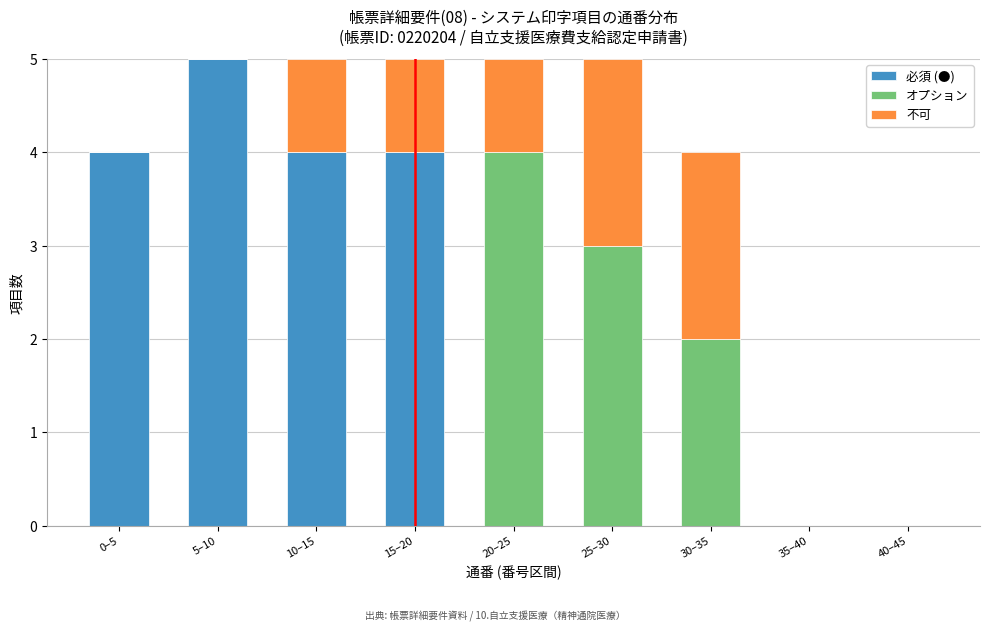

Reading right to left, what are the values for 必須 (●)?

40–45=0	35–40=0	30–35=0	25–30=0	20–25=0	15–20=4	10–15=4	5–10=5	0–5=4